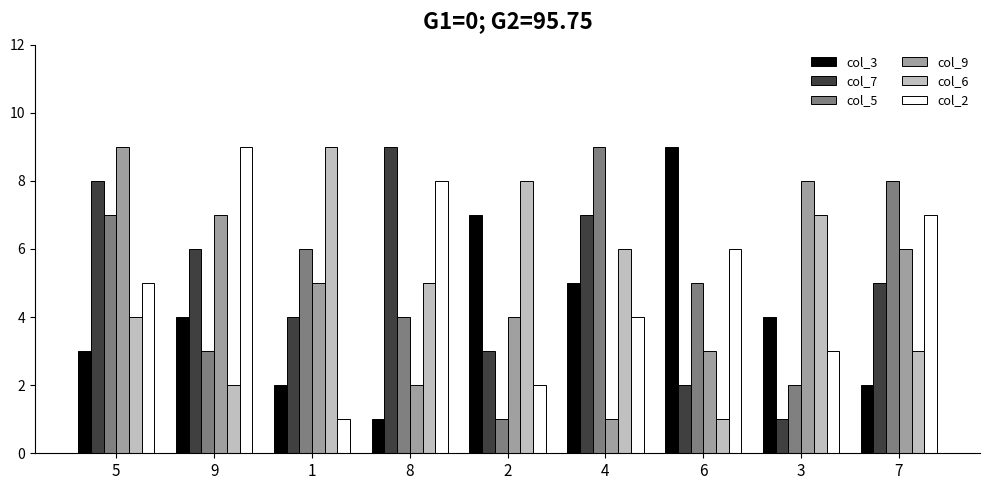

Where is col_6 nearest to the value 5?

8